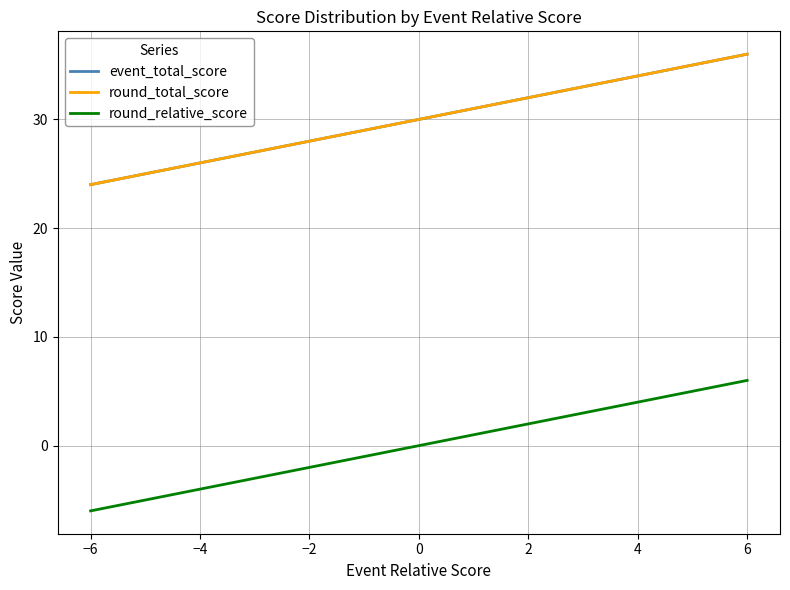

What is the difference between the maximum and minimum values in the round_relative_score series?

12